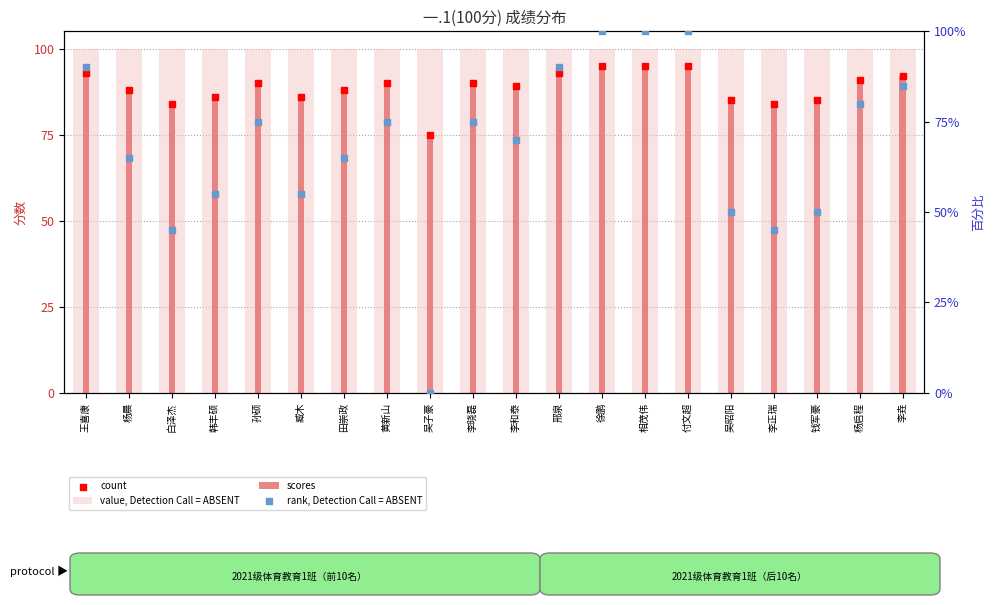

What are all the series names shown in the legend?

value, Detection Call = ABSENT, scores, count, rank, Detection Call = ABSENT